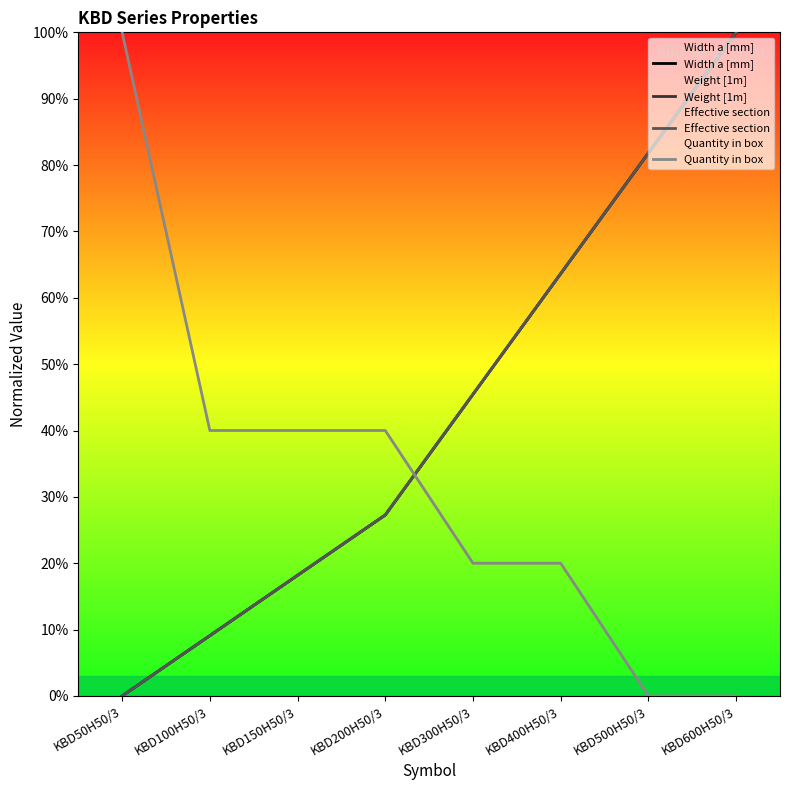

Which label corresponds to the smallest value in the chart?

KBD50H50/3